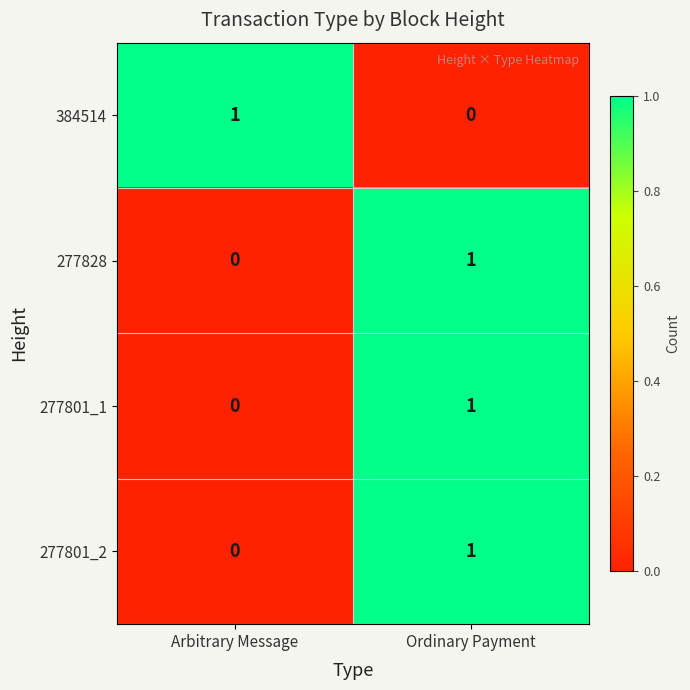

At how many categories does at least one series exceed 0?

2